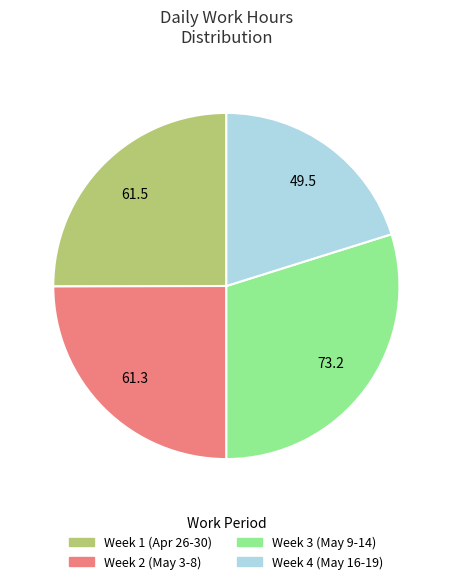

Is there any slice that represents more than half of the pie?

No